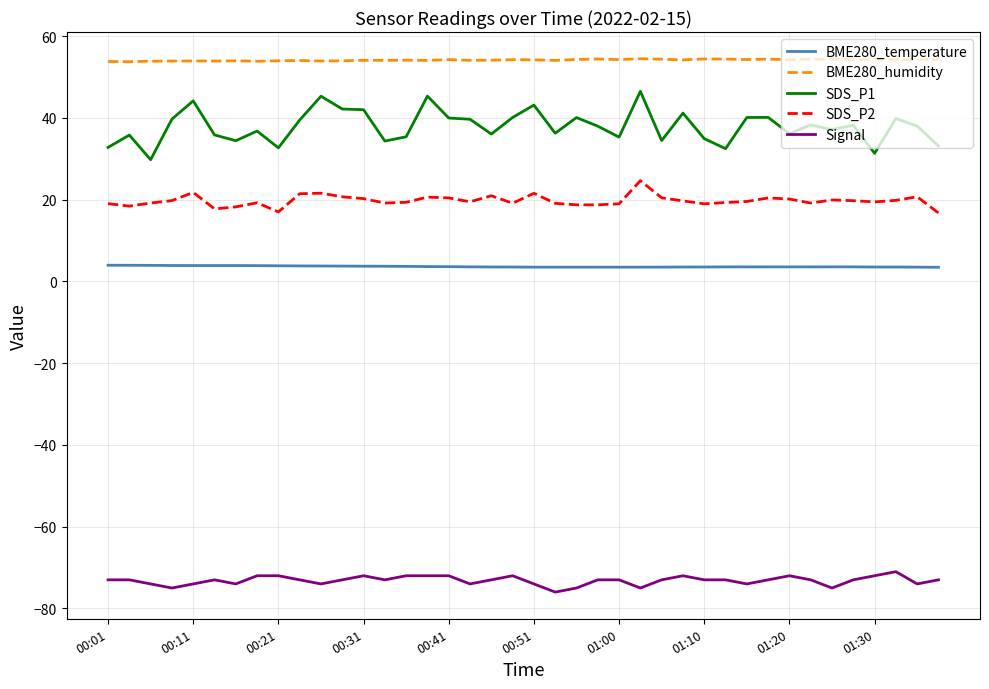

Which series has the largest range (max minus min)?

SDS_P1